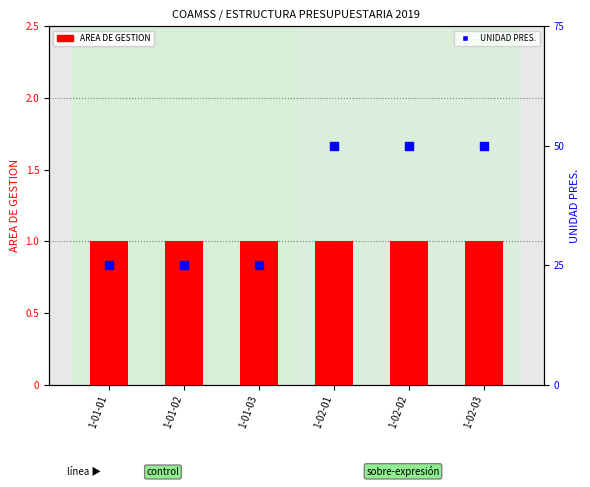

What are all the series names shown in the legend?

AREA DE GESTION, UNIDAD PRES.